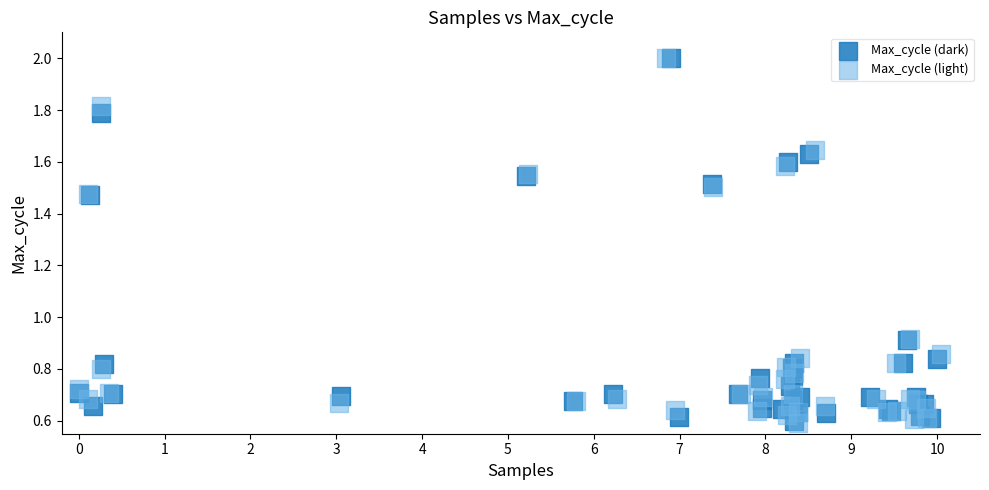

What are all the series names shown in the legend?

Max_cycle (dark), Max_cycle (light)